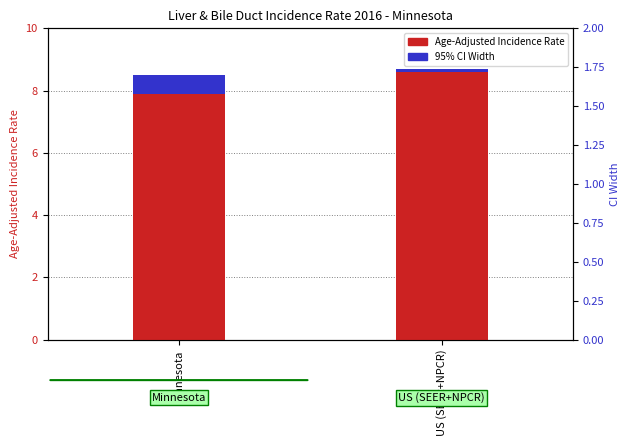

What are all the series names shown in the legend?

Age-Adjusted Incidence Rate, 95% CI Width